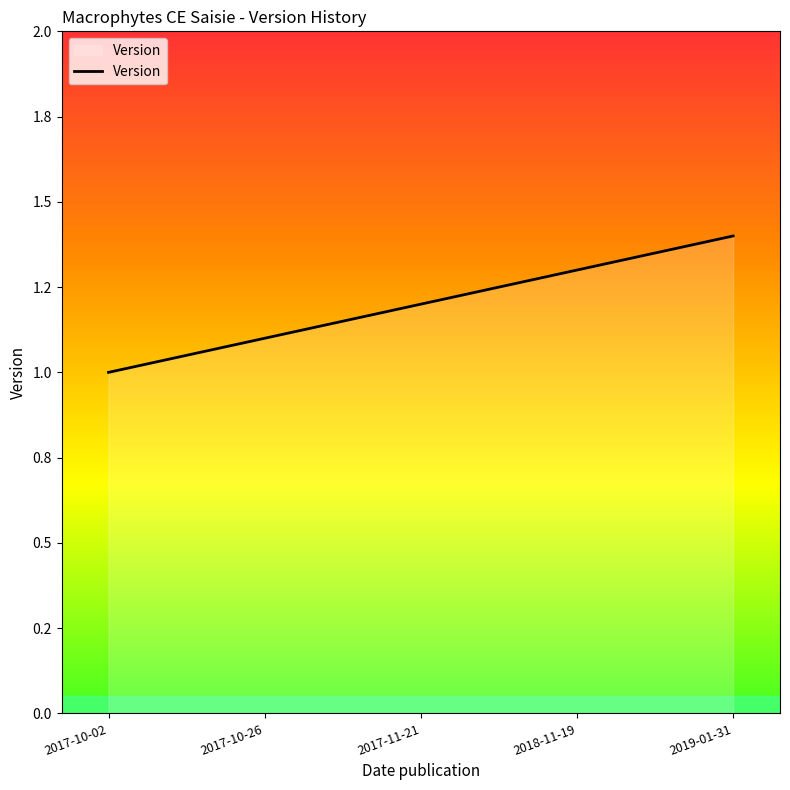

The value at 2019-01-31 is 2.4. True or false?

False